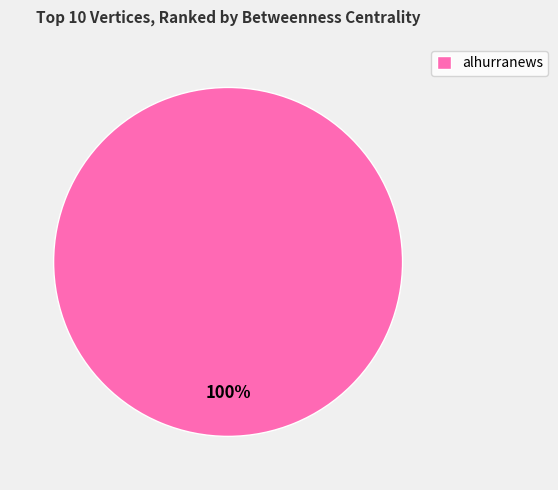

The alhurranews slice represents 100% of the pie. True or false?

True